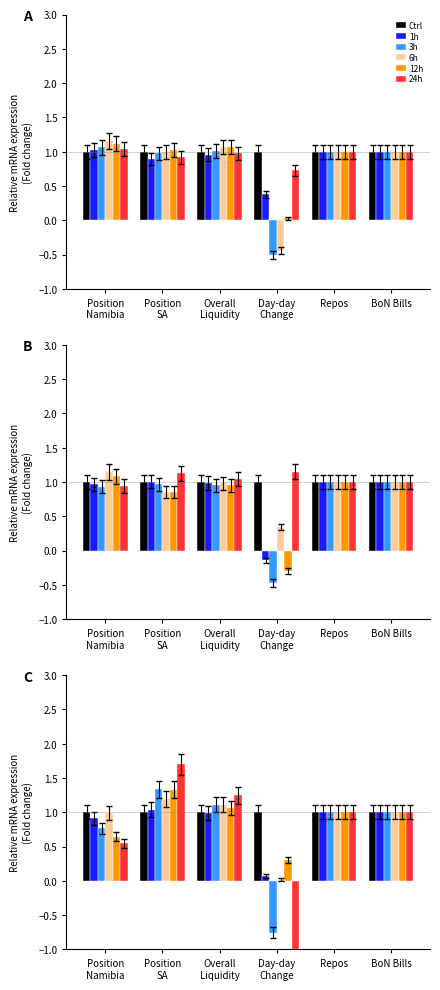

What is the average value of the 12h series?

0.9